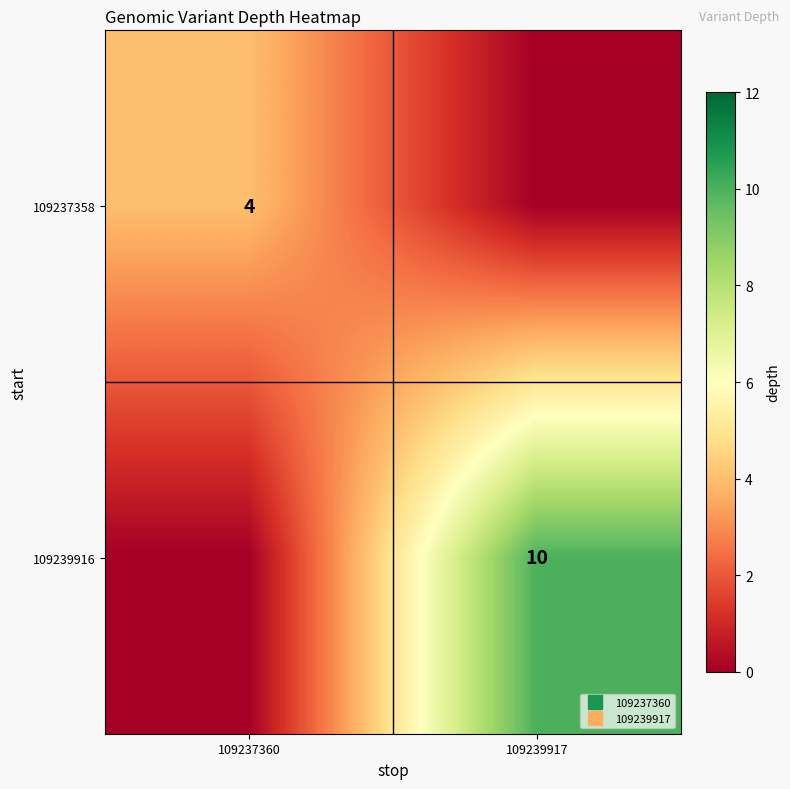

Is it true that 109239916 equals 16 at 109239917?

False